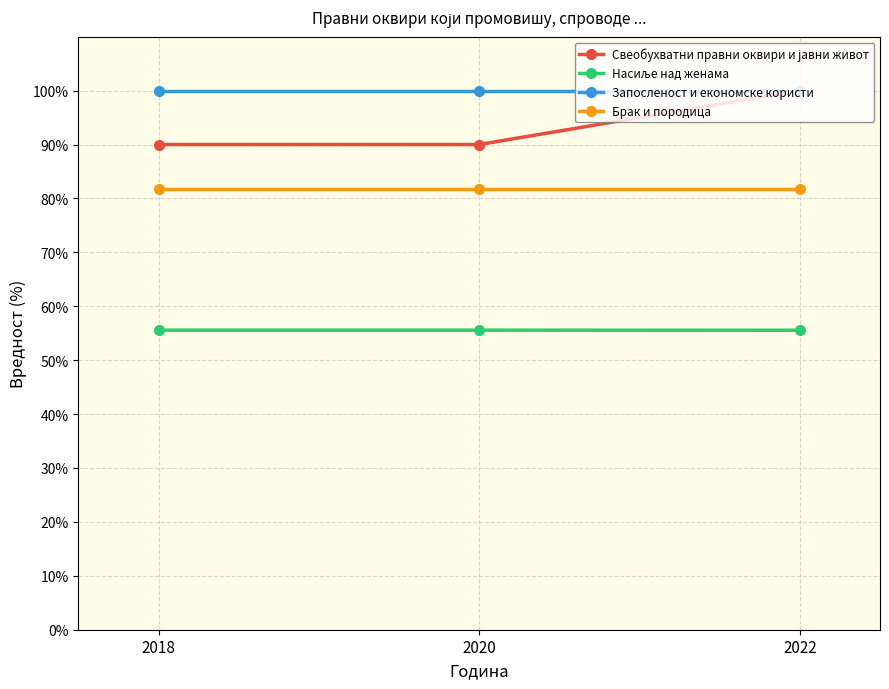

Which series has the largest total across all categories?

Запосленост и економске користи